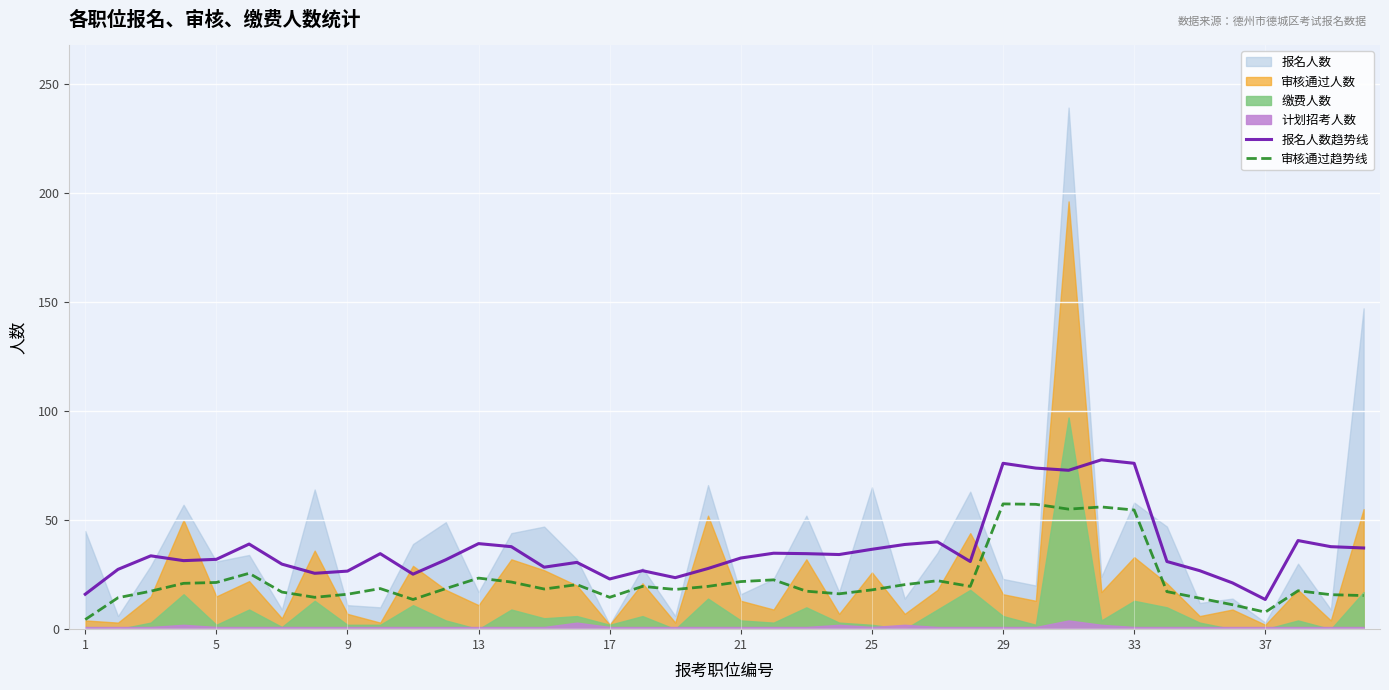

True or false: 报名人数趋势线 and 审核通过趋势线 intersect in this chart.

False